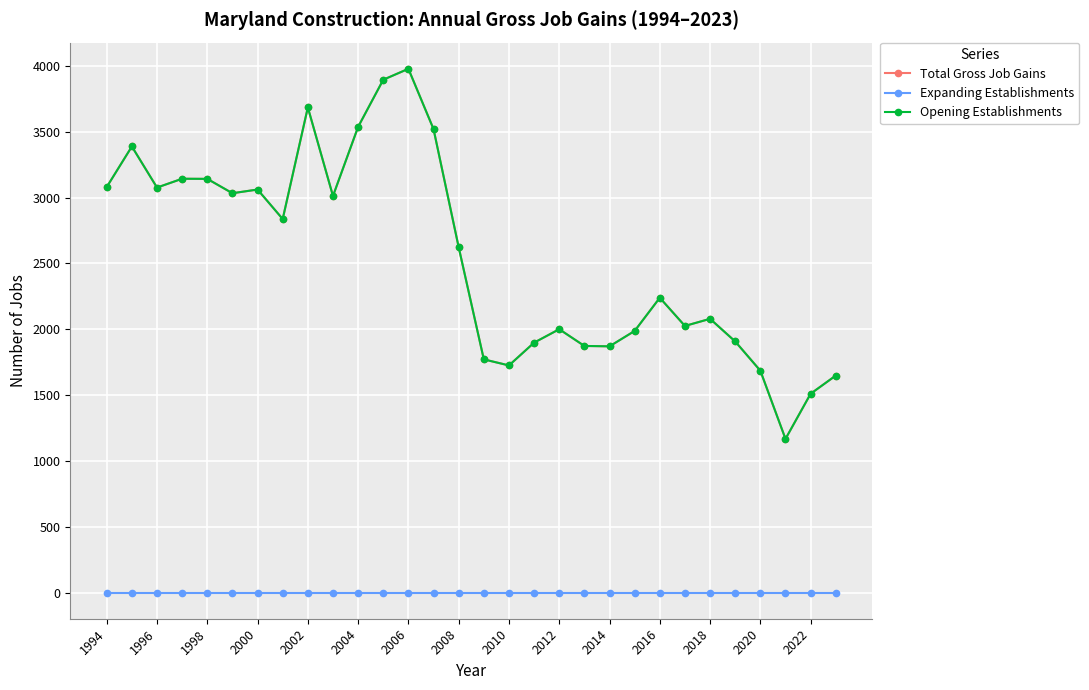

Is this an area chart (filled region under the line)?

No